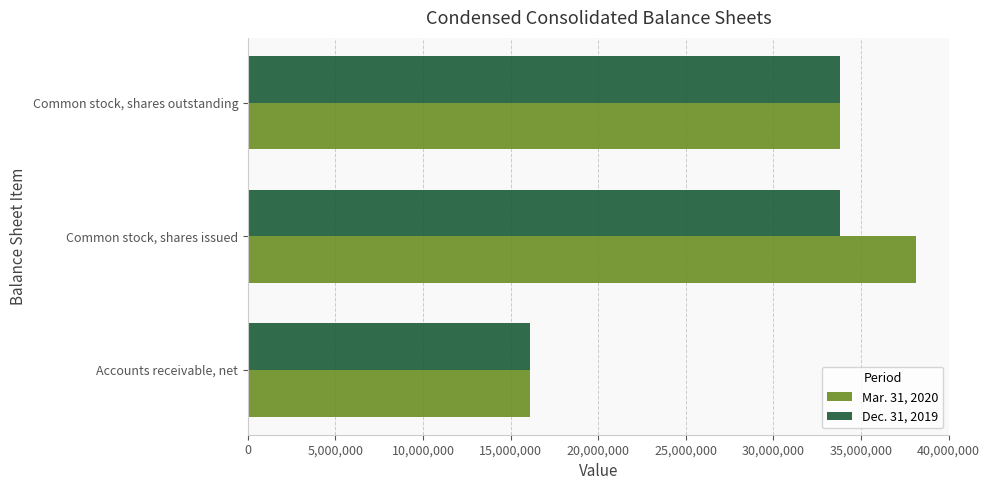

Which series has the largest range (max minus min)?

Mar. 31, 2020